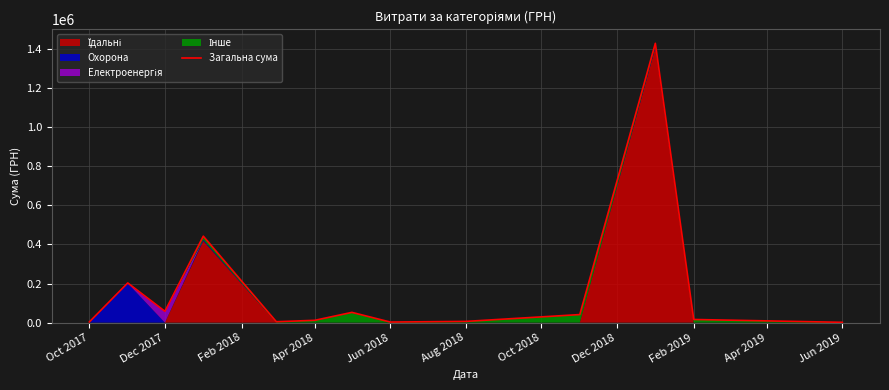

At which label does the data first exceed 16126?

Dec 2017